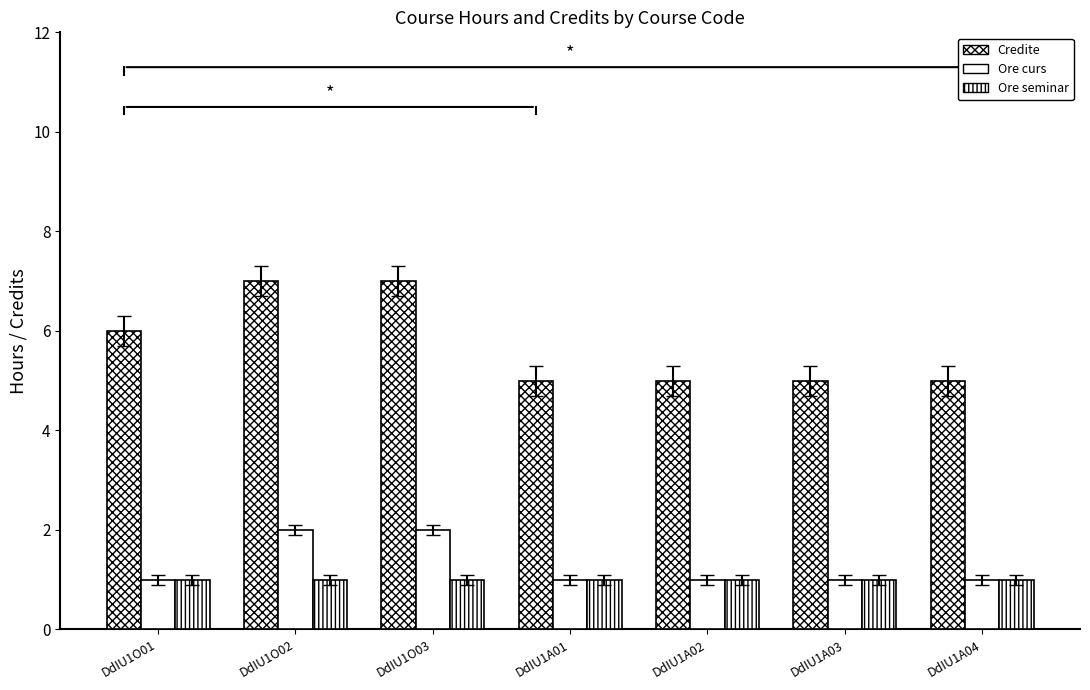

Which has a higher value, DdIU1O02 or DdIU1A04?

DdIU1O02